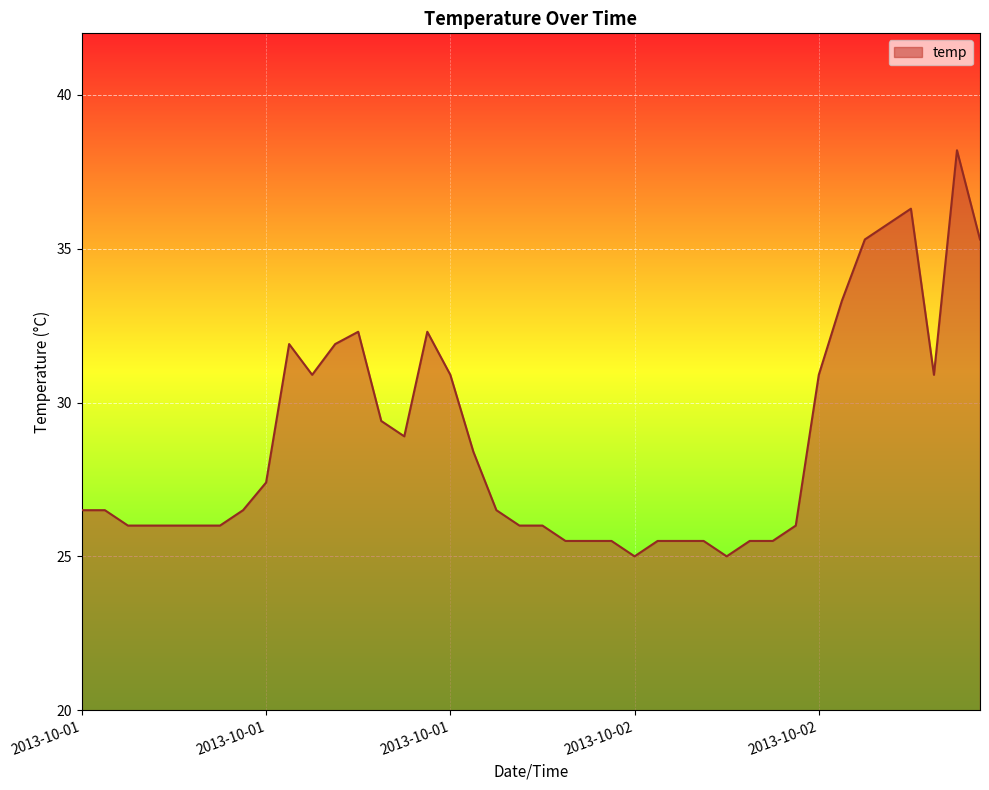

What is the difference between the maximum and minimum values?

13.2